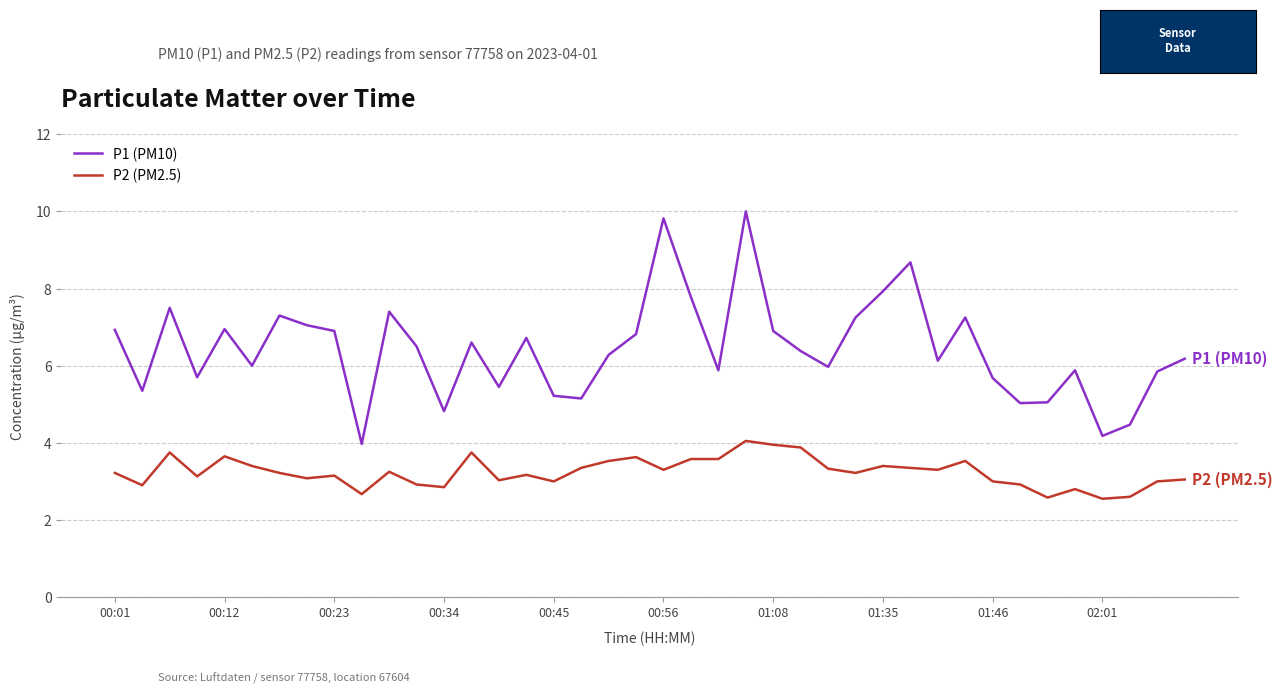

True or false: P1 (PM10) and P2 (PM2.5) intersect in this chart.

False